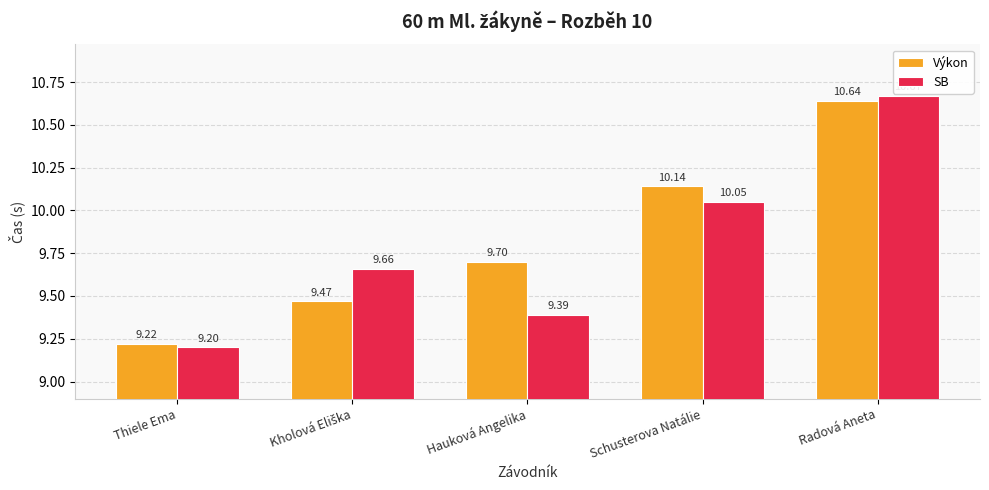

Rank the series at Hauková Angelika from lowest to highest value.

SB, Výkon